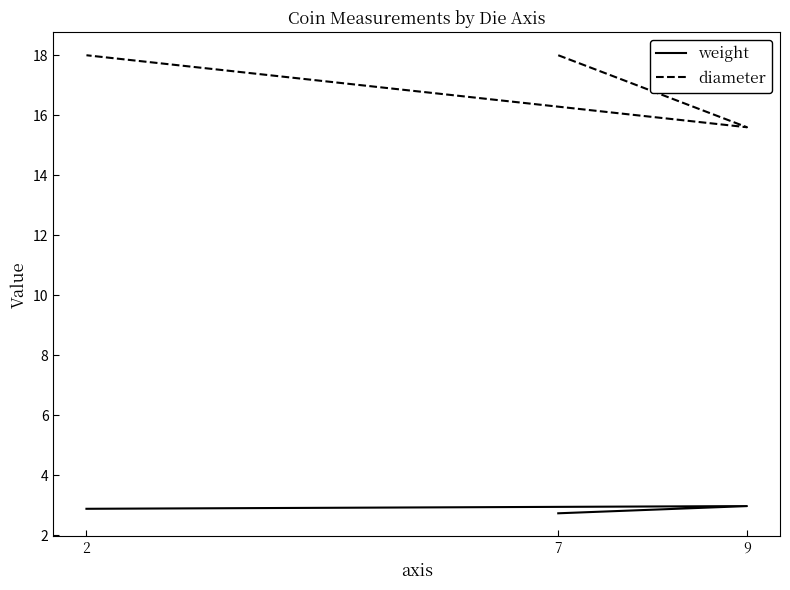

What is the label of the 3rd point from the right?

7